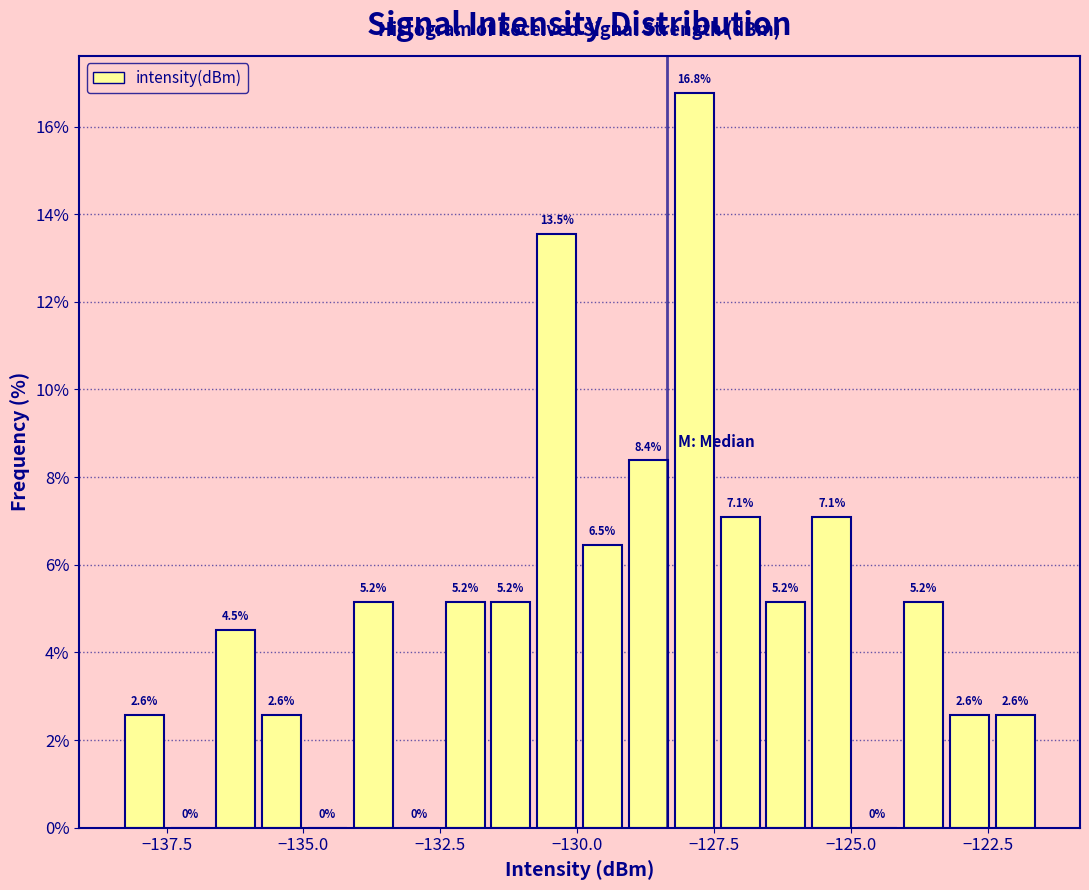

Read against the x-axis, roughly where is the centre of the tallest bar?

-128.0